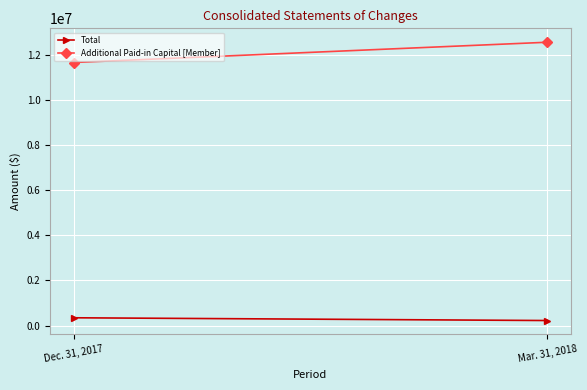

The Additional Paid-in Capital [Member] series shows 11685685 at Dec. 31, 2017. True or false?

True